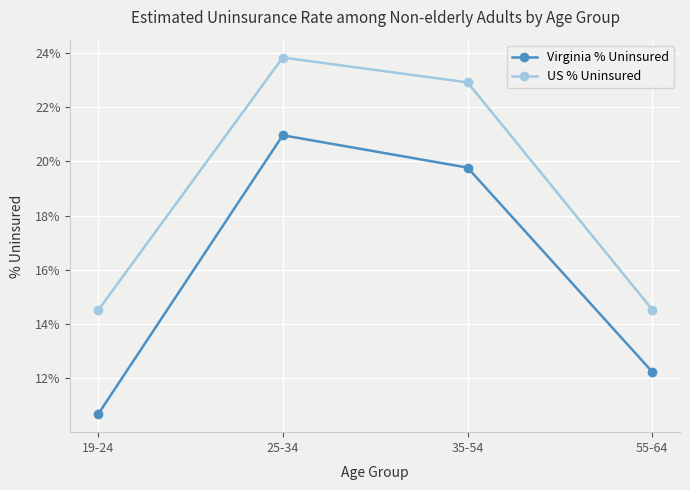

True or false: Virginia % Uninsured and US % Uninsured intersect in this chart.

False